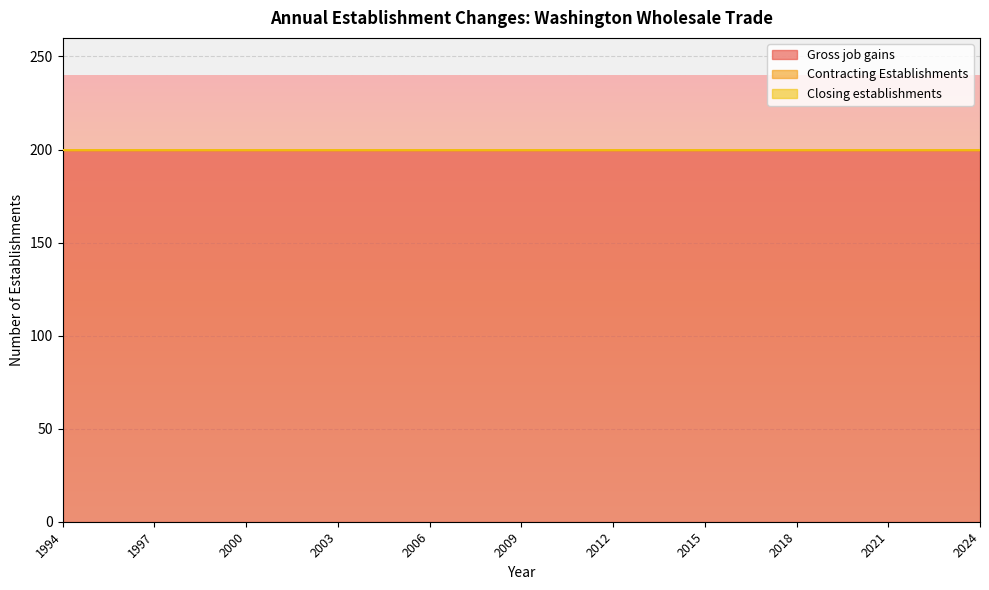

At how many categories does at least one series exceed 187?

31